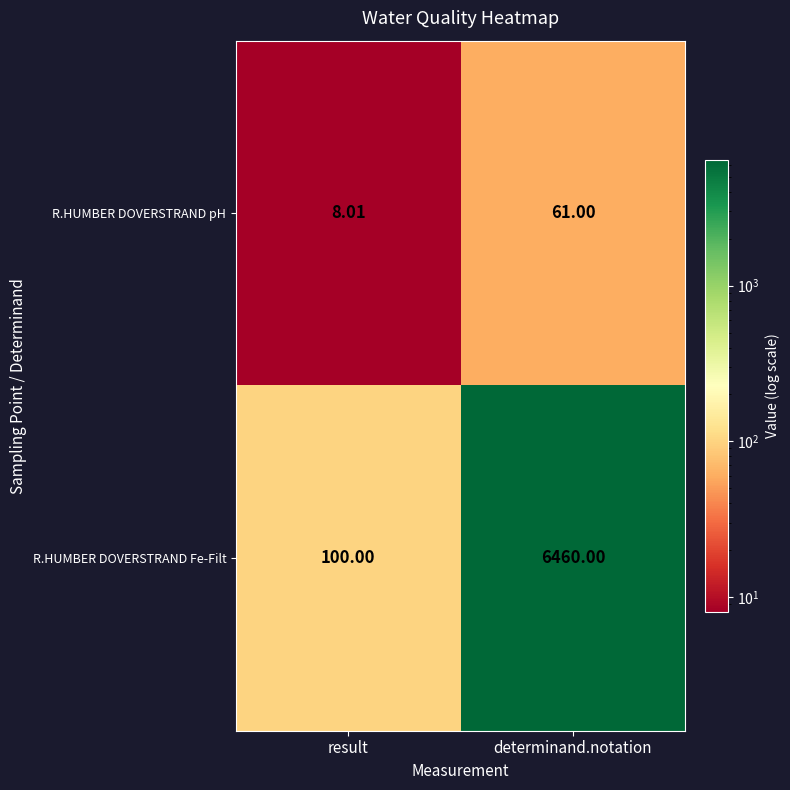

Rank the series at result from lowest to highest value.

R.HUMBER DOVERSTRAND pH, R.HUMBER DOVERSTRAND Fe-Filt